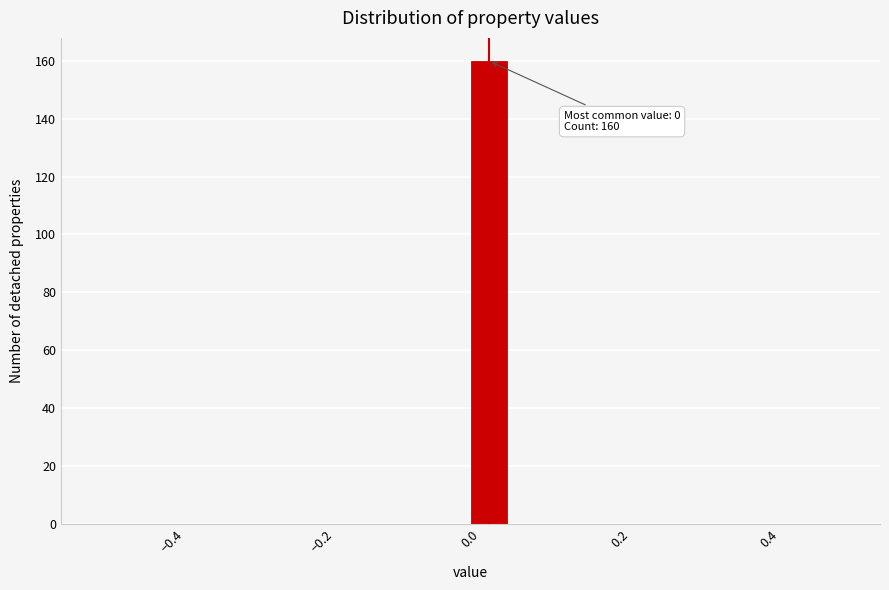

Around what value on the x-axis is the tallest bar? Give the approximate position of its centre, as read against the axis.

0.02